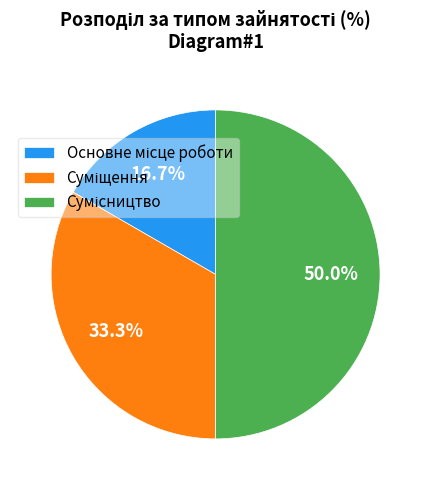

What percentage is the Суміщення slice, to the nearest percent?

33%